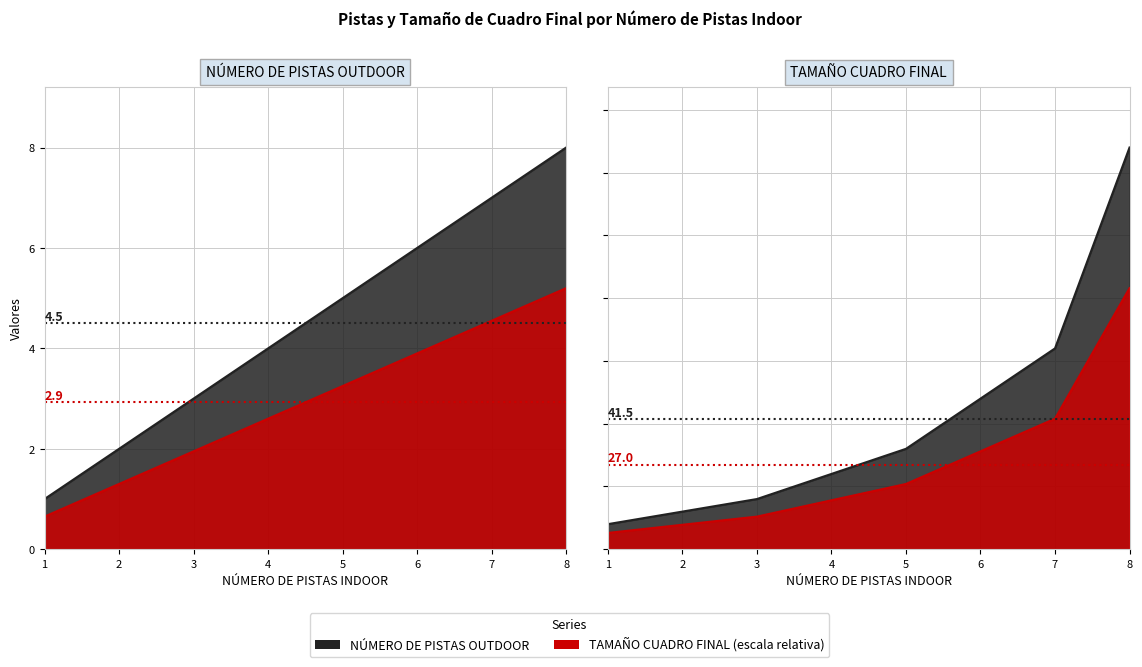

What are all the series names shown in the legend?

NÚMERO DE PISTAS OUTDOOR, TAMAÑO CUADRO FINAL